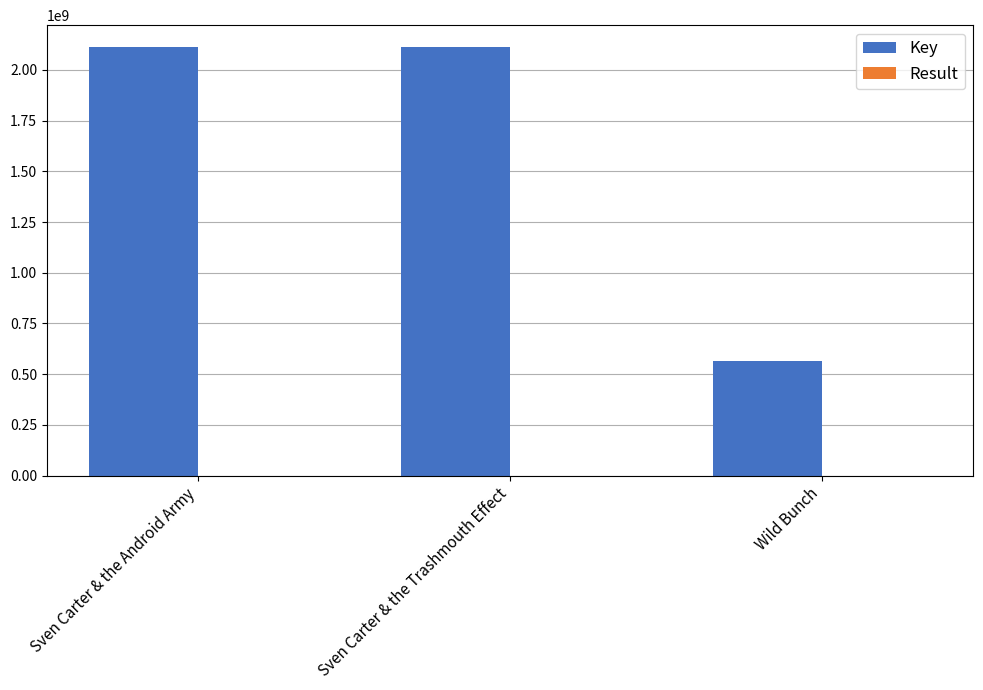

Which series has the largest total across all categories?

Key